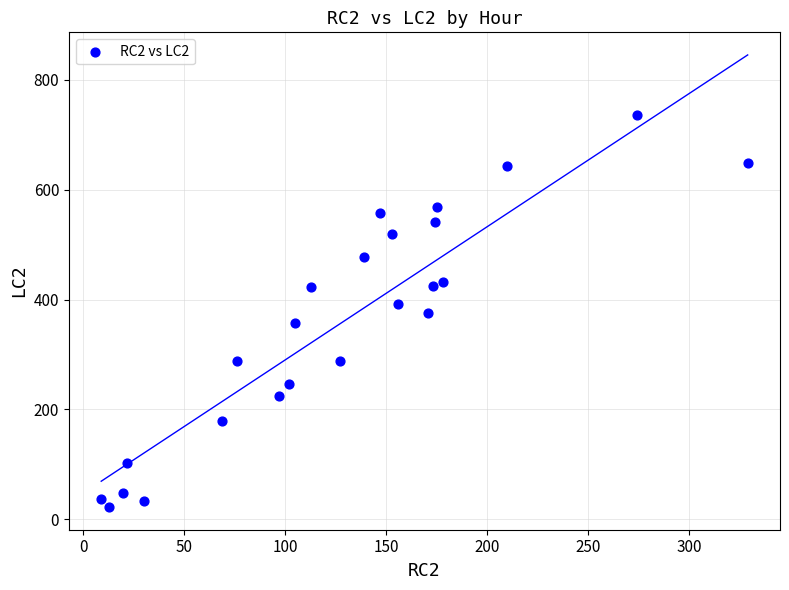

What is the range of X values (max minus min)?

320